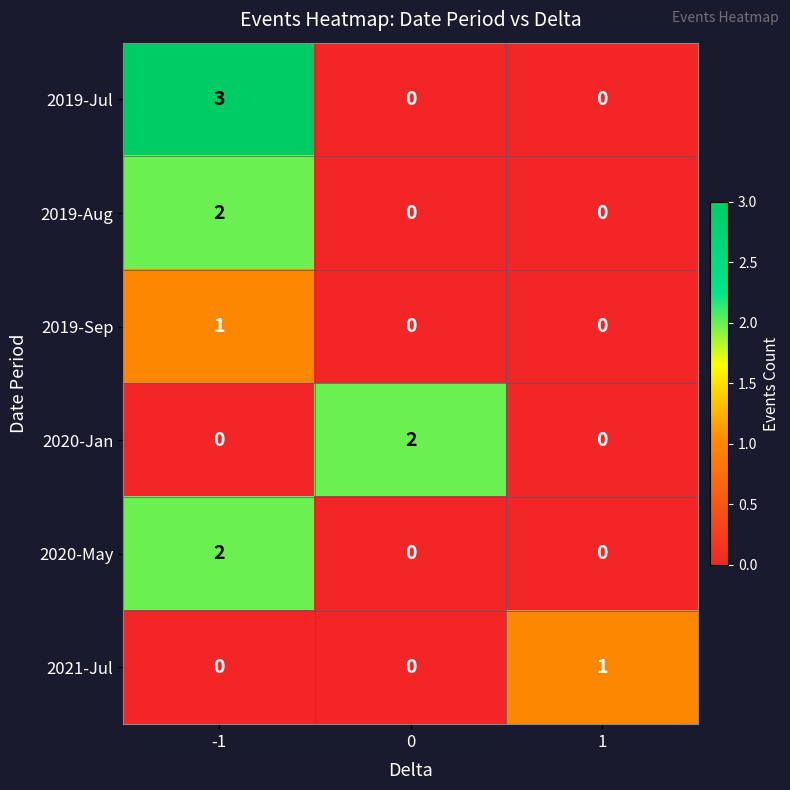

Count the 2019-Jul values in the range 0 to 3.

3